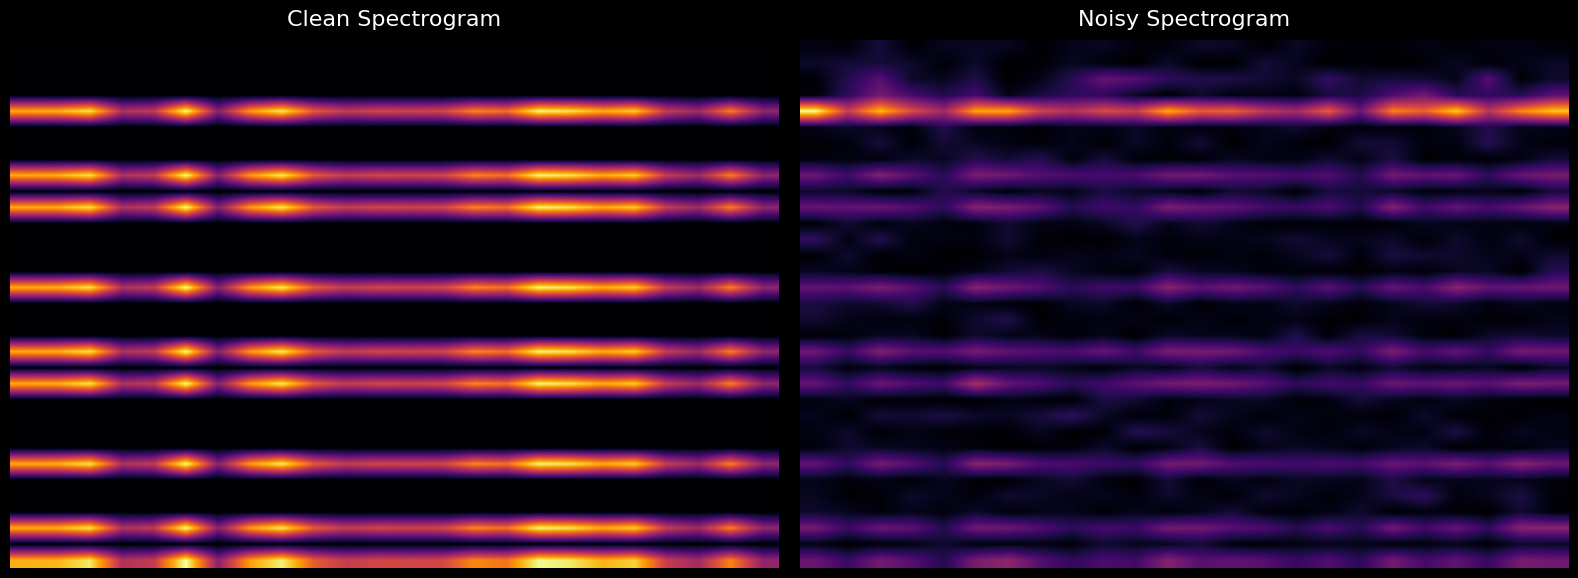

How many categories are shown in the chart?

24